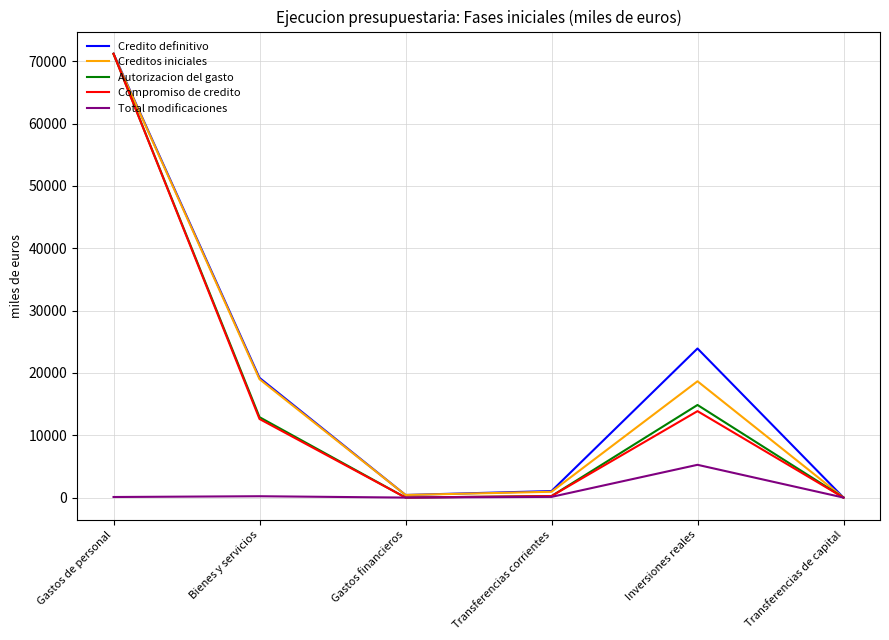

What is the greatest value displayed?

71206.4